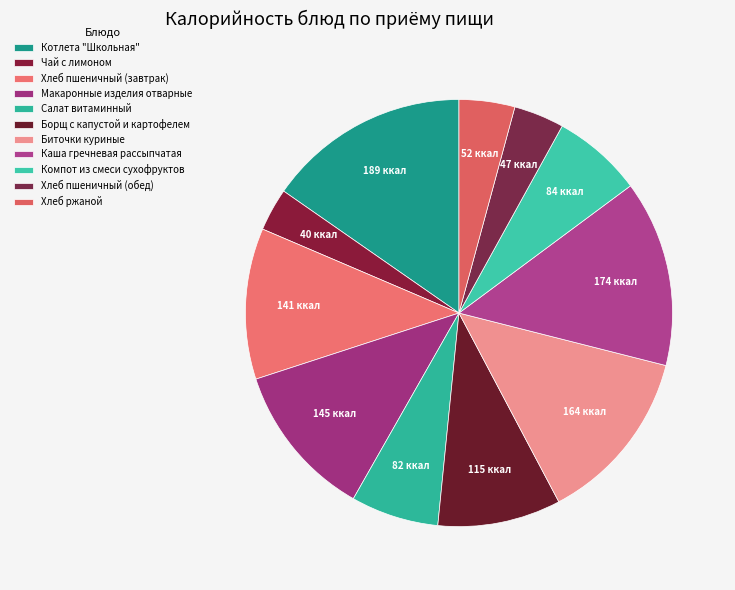

Is it true that Борщ с капустой и картофелем is 1% of the pie?

False